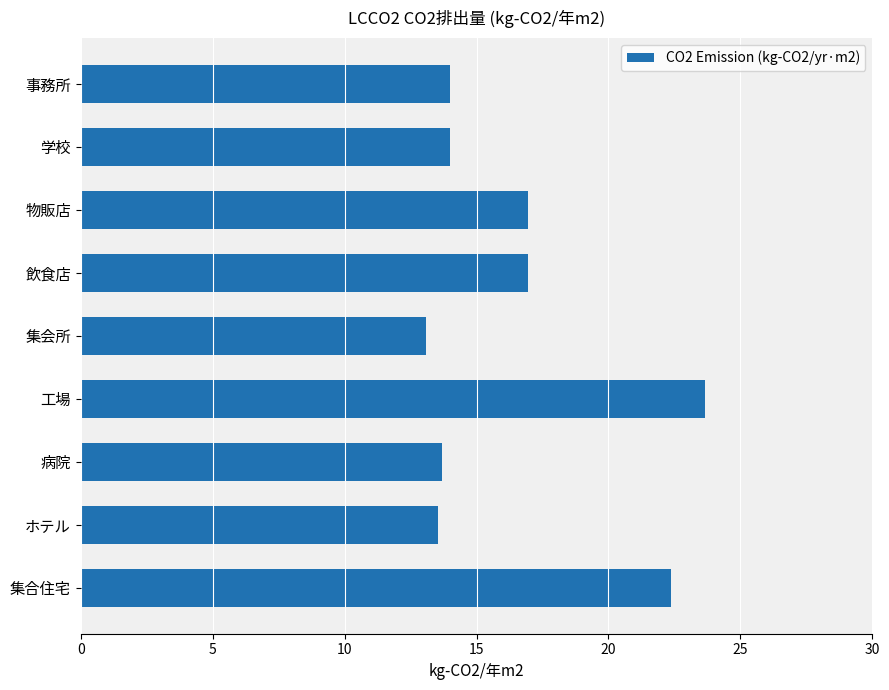

Read the value at ホテル.

13.5